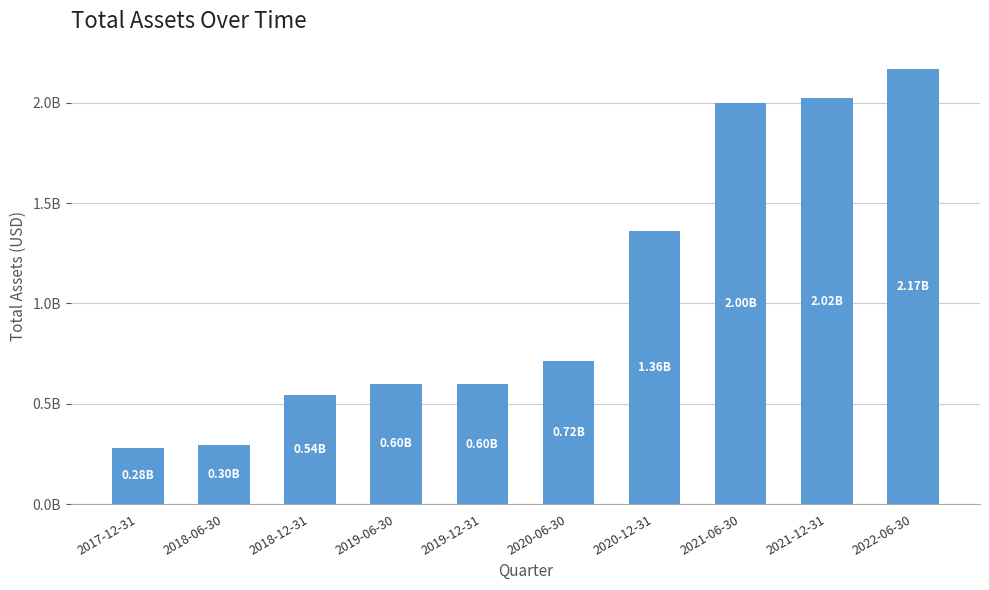

Reading right to left, extract all data points from this chart.

2167728000	2021972000	2001075000	1360520000	715340000	596213000	599568000	542821000	296983000	281955000